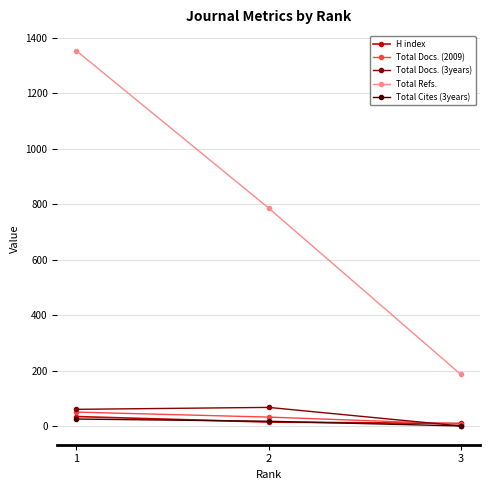

Is this an area chart (filled region under the line)?

No